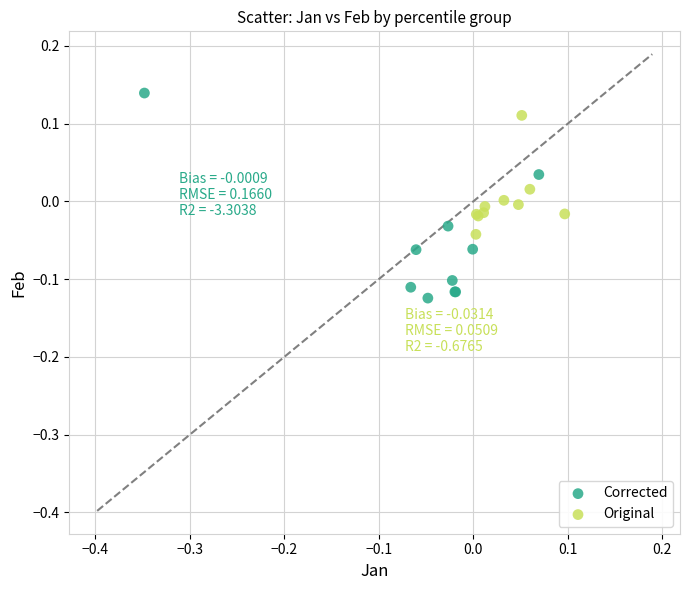

Which series has the widest spread of Y values?

Corrected